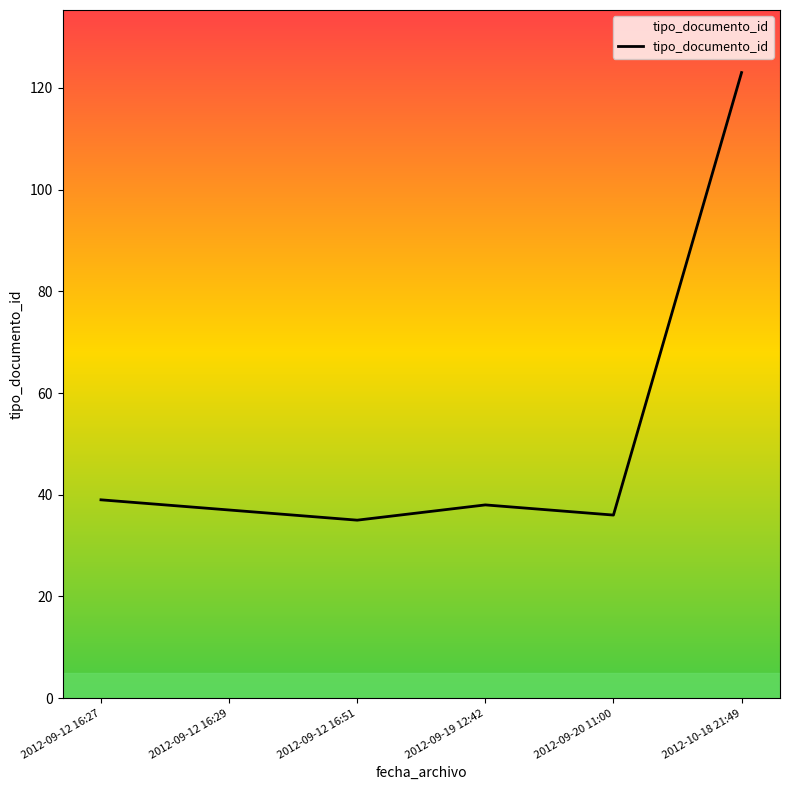

How many categories are shown in the chart?

6